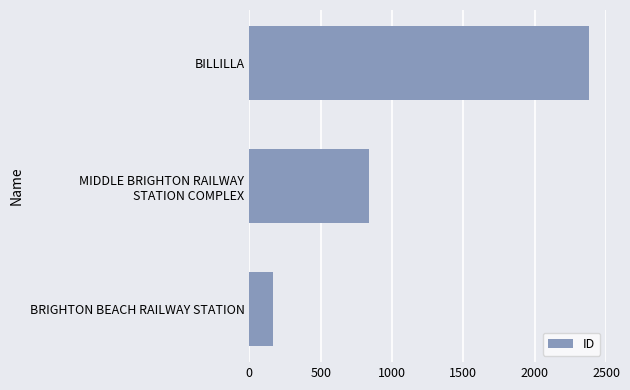

Which has a higher value, BRIGHTON BEACH RAILWAY STATION or BILLILLA?

BILLILLA